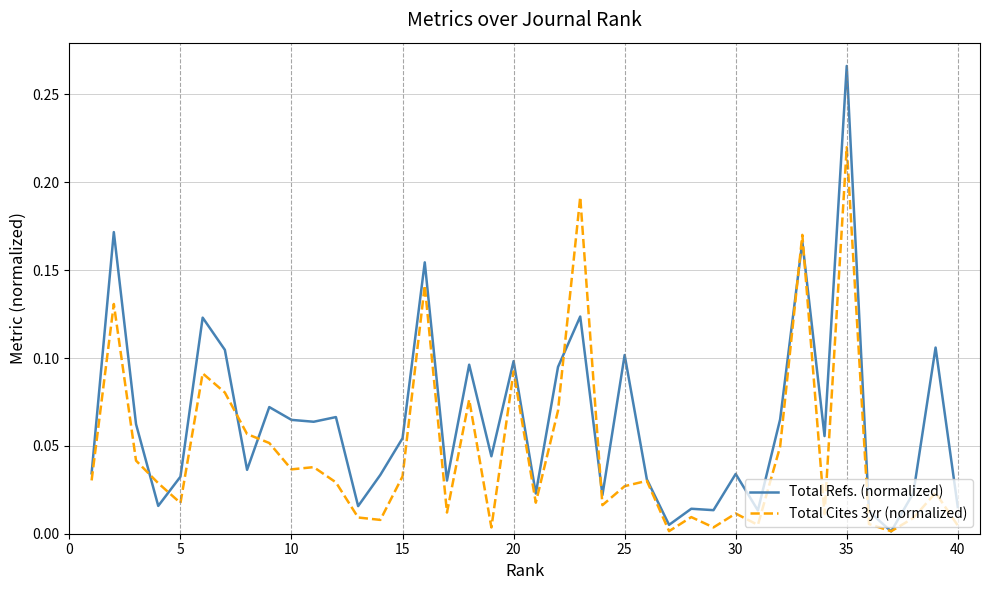

Which series has the widest spread of values?

Total Refs. (normalized)